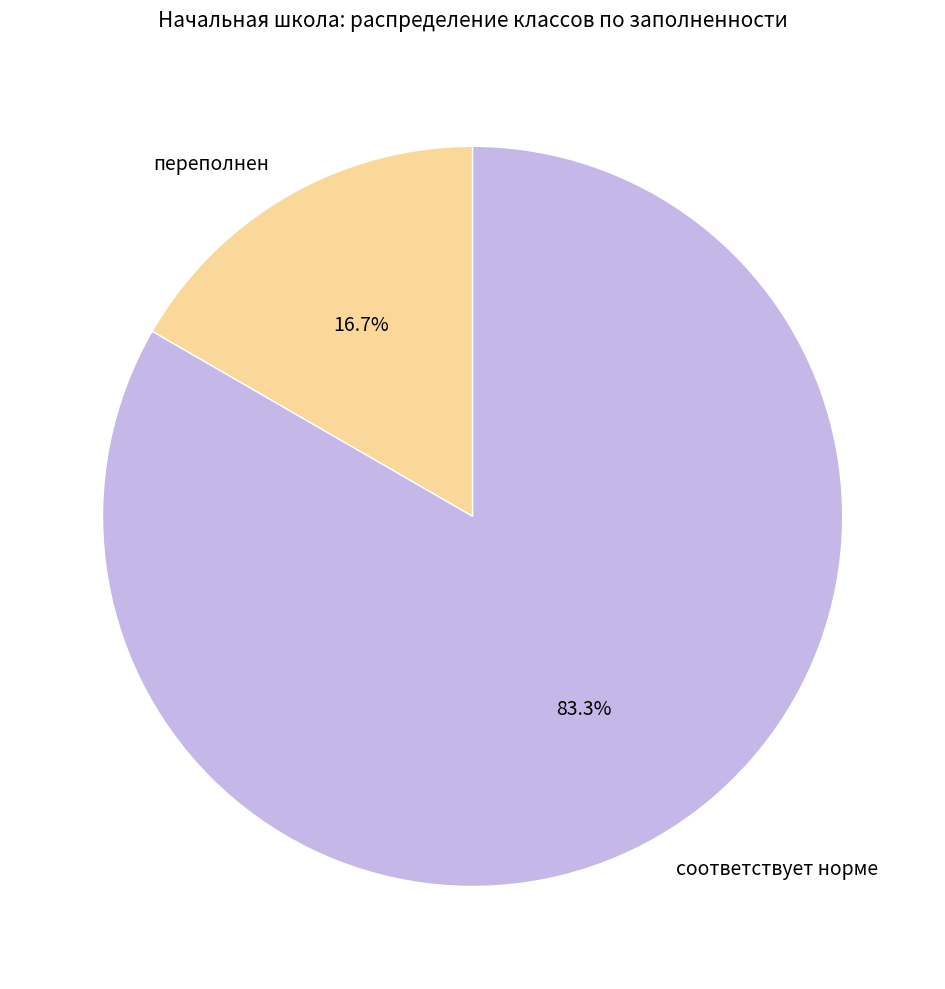

How many segments does this pie chart have?

2